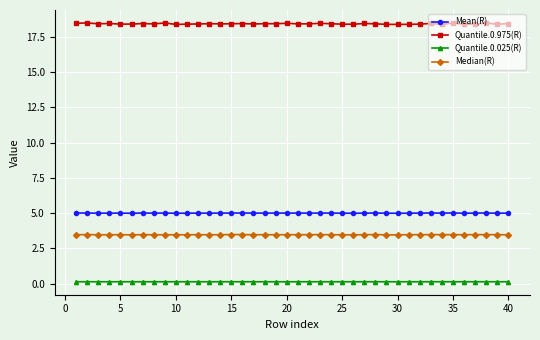

Which series has the largest range (max minus min)?

Quantile.0.975(R)